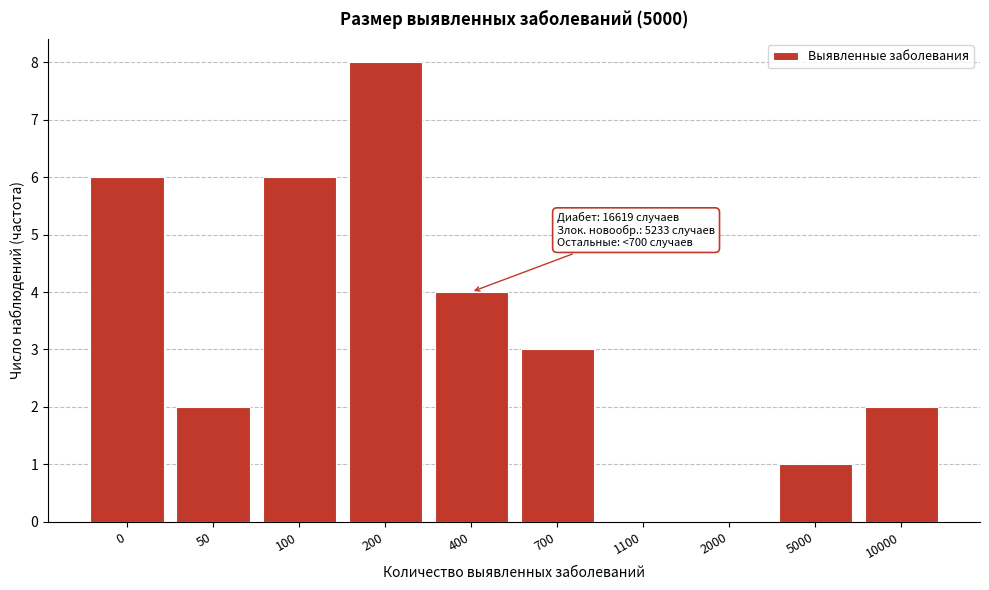

Reading right to left, transcribe all the data shown in this chart.

10000=2	5000=1	2000=0	1100=0	700=3	400=4	200=8	100=6	50=2	0=6